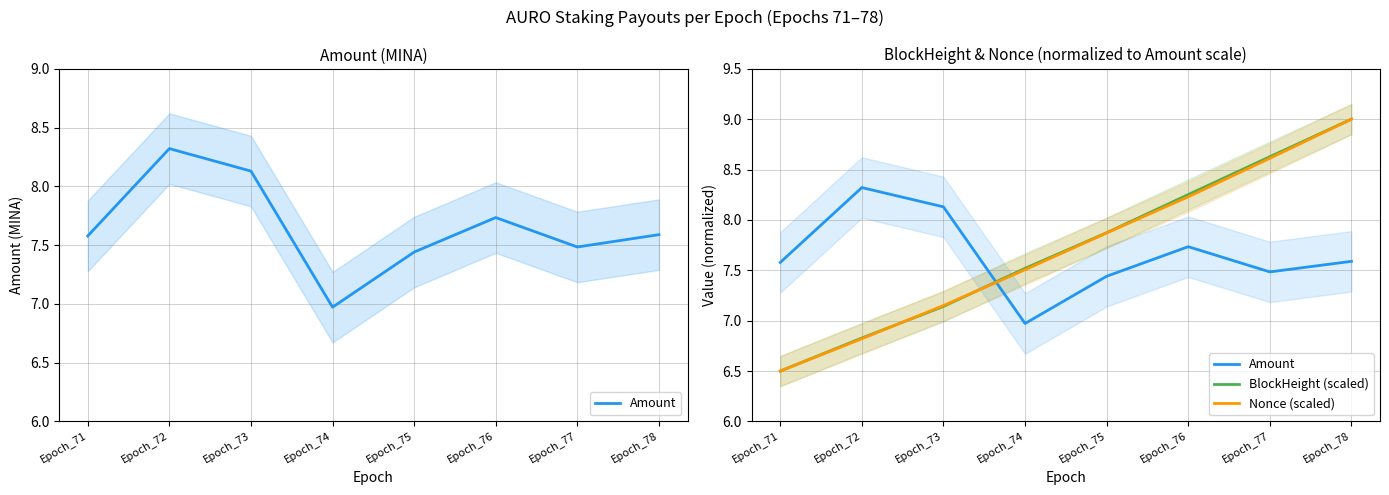

What is the difference between the Amount values at Epoch_77 and Epoch_76?

0.3